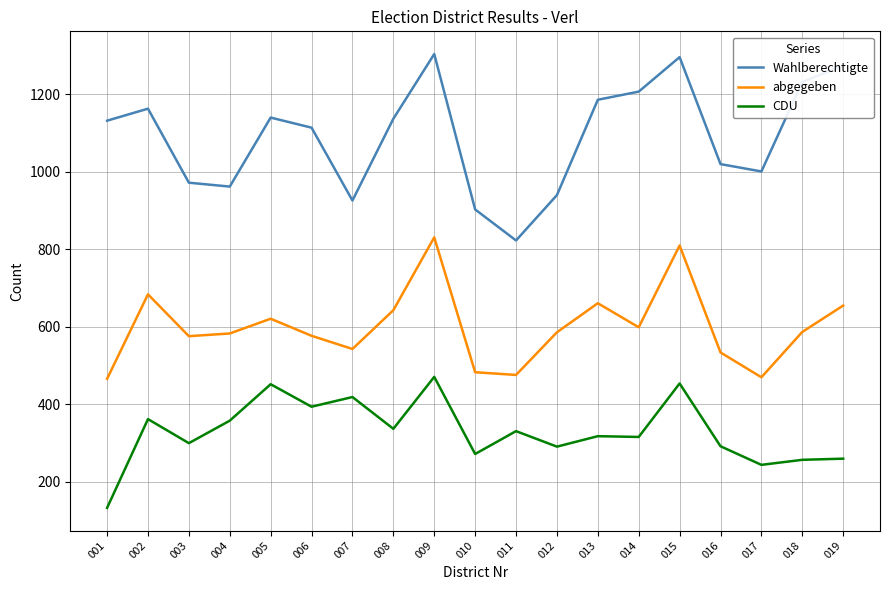

Which series has the widest spread of values?

Wahlberechtigte